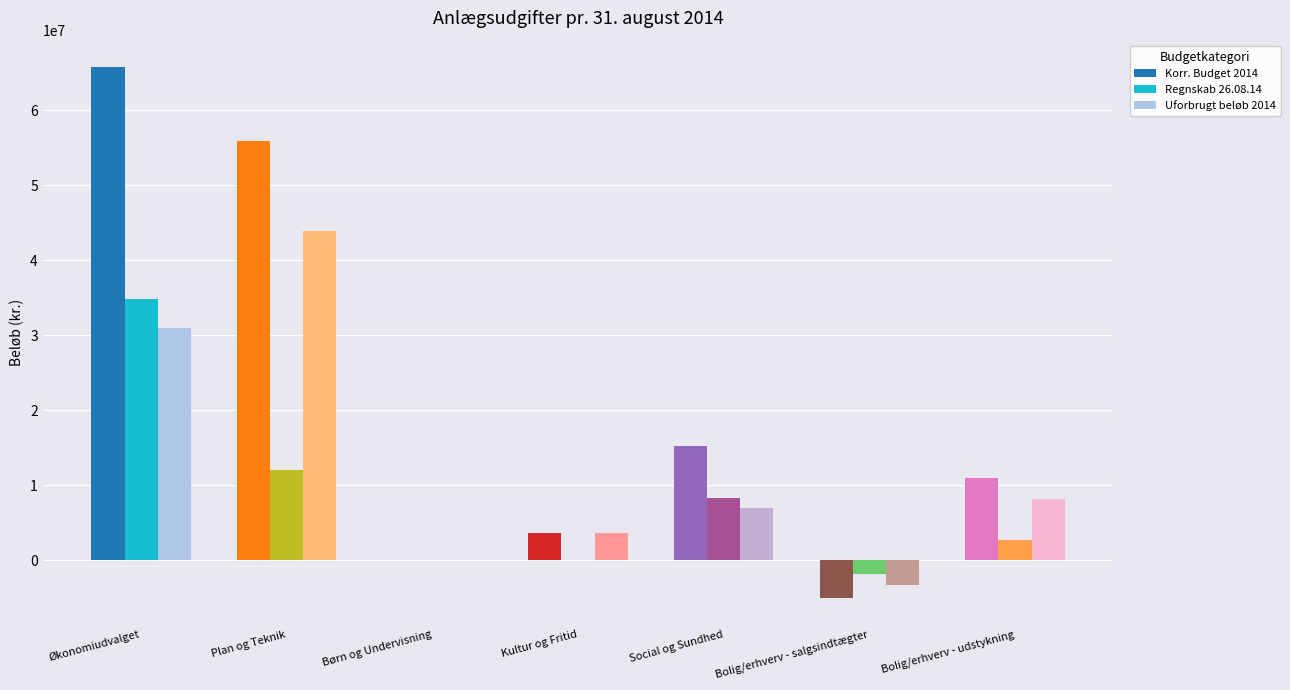

What is the greatest value displayed?

65775181.0